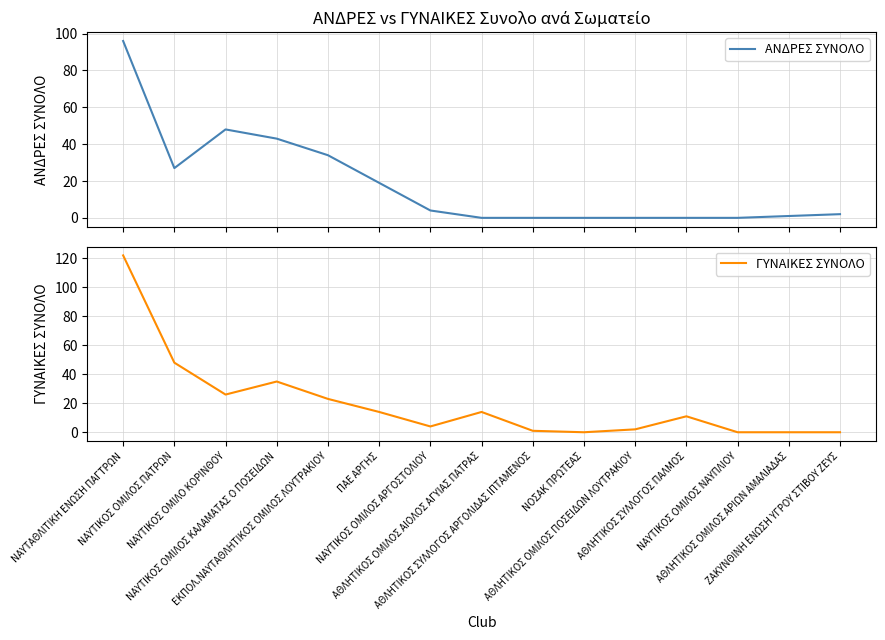

How many interior local peaks does the ΑΝΔΡΕΣ ΣΥΝΟΛΟ series have?

1